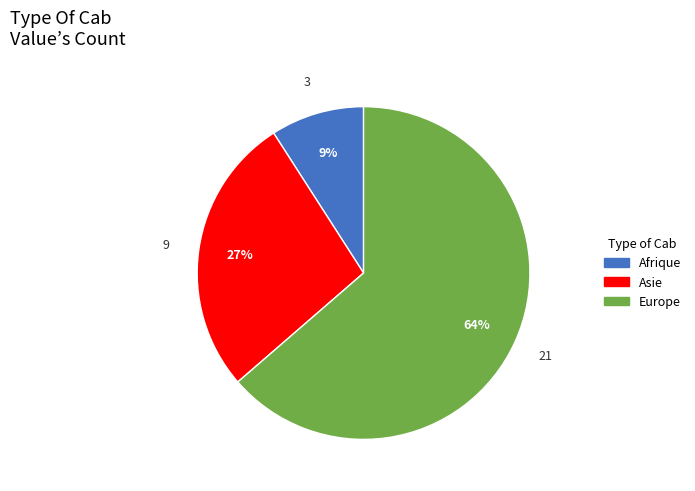

To the nearest percent, what is the average slice percentage?

33%